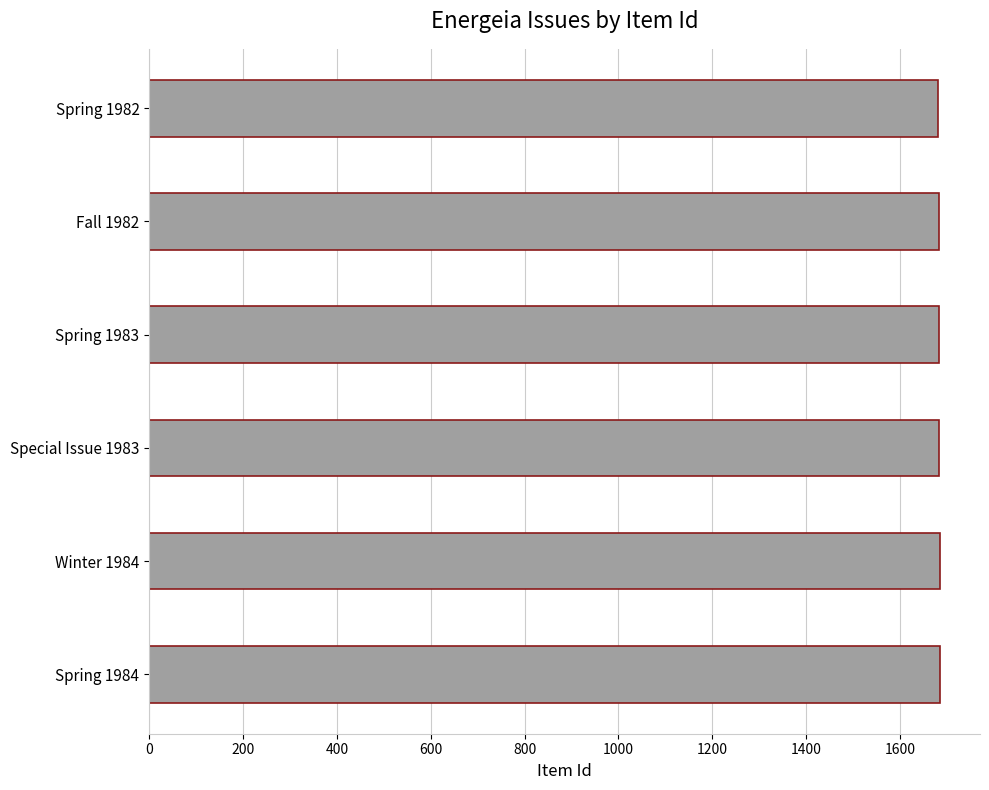

The chart shows a value of 2678 at Winter 1984. True or false?

False